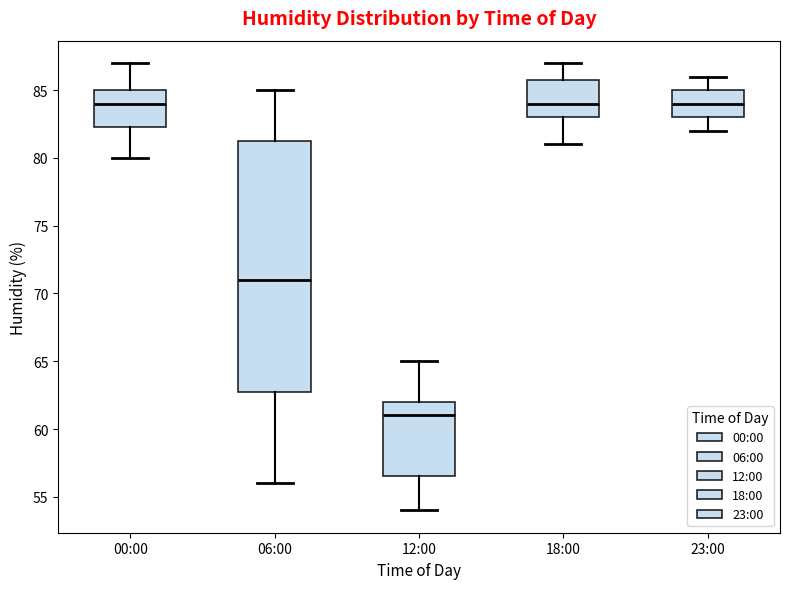

Reading left to right, read every box against the y-axis: the position of its median line, the range the box covers, and the ends of its whiskers. The values are not printed on the chart, so give them approximately, as read against the axis.

00:00: median 84.0, box 82.5 to 85.0, whiskers 80.0 to 87.0
06:00: median 71.0, box 63.0 to 81.5, whiskers 56.0 to 85.0
12:00: median 61.0, box 56.5 to 62.0, whiskers 54.0 to 65.0
18:00: median 84.0, box 83.0 to 86.0, whiskers 81.0 to 87.0
23:00: median 84.0, box 83.0 to 85.0, whiskers 82.0 to 86.0